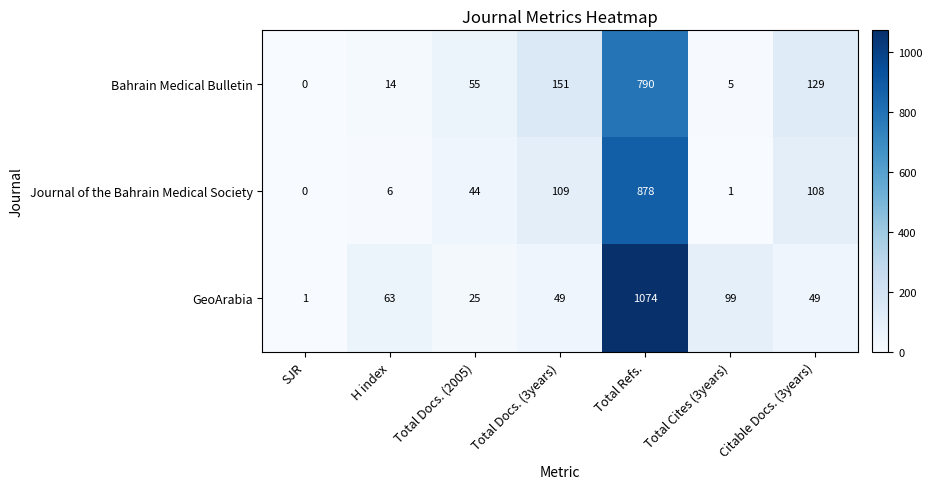

Where is Bahrain Medical Bulletin nearest to the value 395?

Total Docs. (3years)